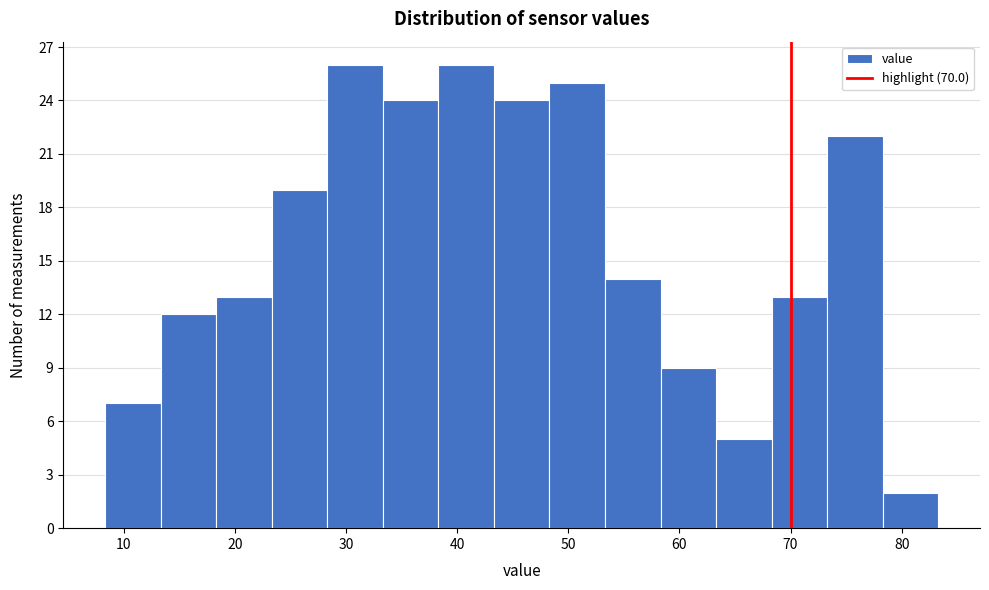

Reading left to right, transcribe this chart: for each bar, give the range it covers on the x-axis and its height. Neither the bar edges nor the heights are printed on the chart, so give them approximately, as read against the axes.

8.3 to 13.3: 7
13.3 to 18.3: 12
18.3 to 23.3: 13
23.3 to 28.3: 19
28.3 to 33.3: 26
33.3 to 38.3: 24
38.3 to 43.3: 26
43.3 to 48.3: 24
48.3 to 53.3: 25
53.3 to 58.3: 14
58.3 to 63.3: 9
63.3 to 68.3: 5
68.3 to 73.3: 13
73.3 to 78.3: 22
78.3 to 83.3: 2